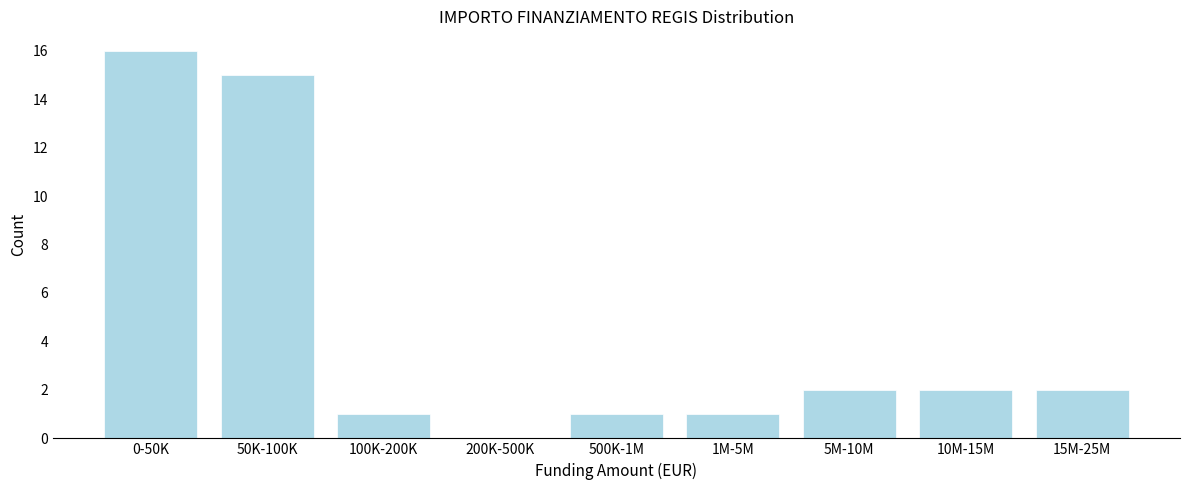

Reading left to right, list all the values displayed in this chart.

0-50K=16	50K-100K=15	100K-200K=1	200K-500K=0	500K-1M=1	1M-5M=1	5M-10M=2	10M-15M=2	15M-25M=2